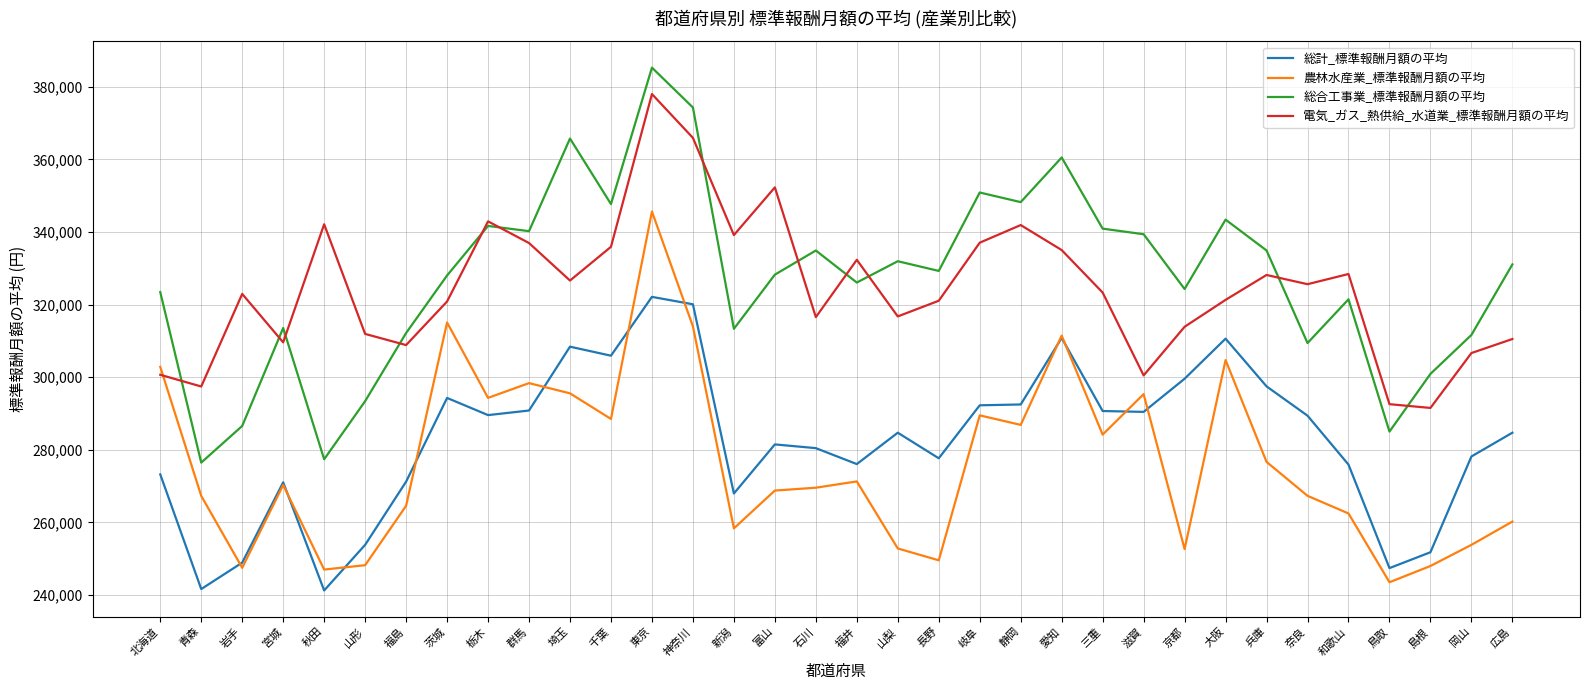

Which series has the largest total across all categories?

総合工事業_標準報酬月額の平均